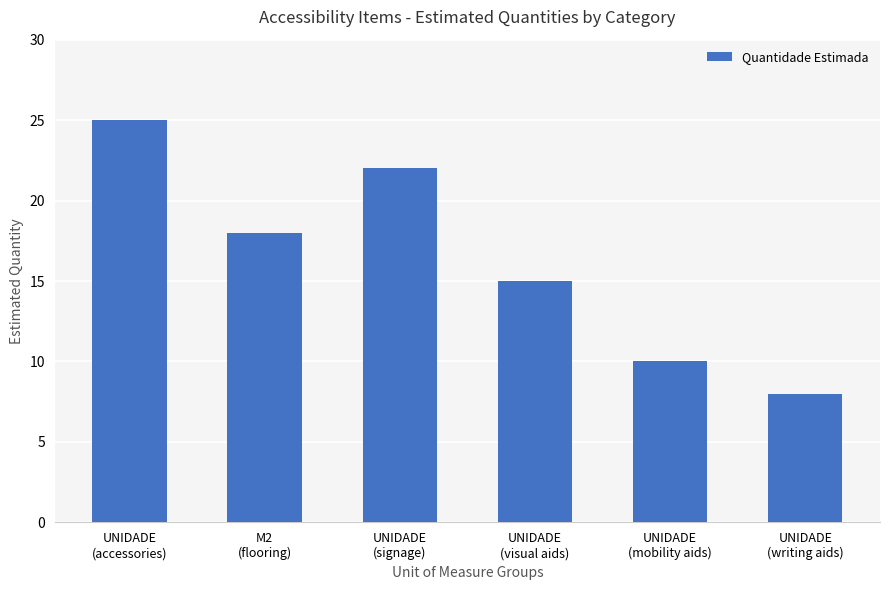

Reading right to left, transcribe all the data shown in this chart.

8	10	15	22	18	25